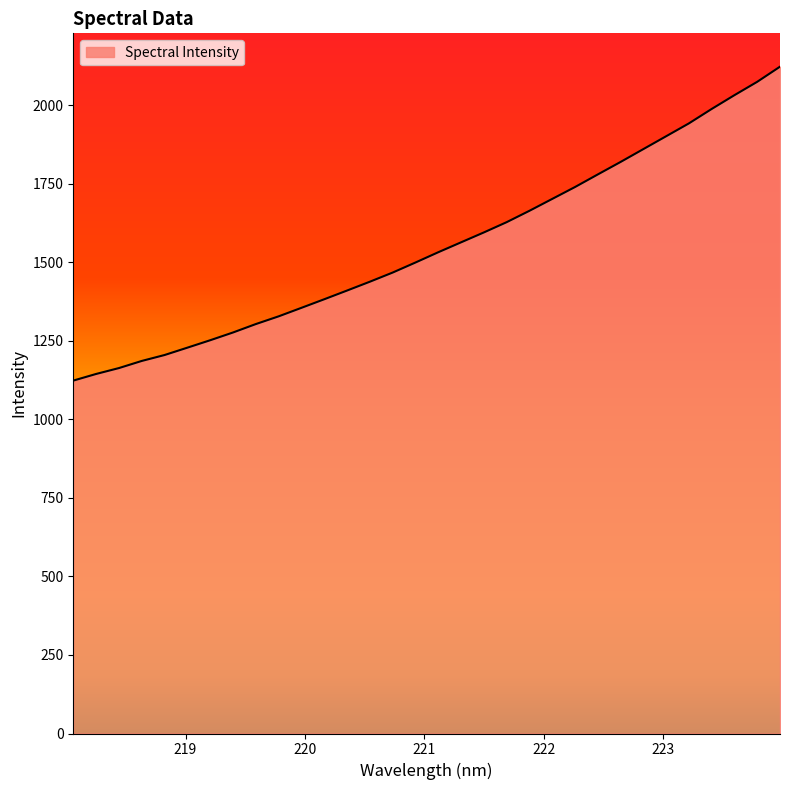

Rank the categories by value from highest to lowest.

223.9802, 223.7895, 223.5987, 223.408, 223.2172, 223.0264, 222.8355, 222.6447, 222.4538, 222.263, 222.0721, 221.8812, 221.6902, 221.4993, 221.3083, 221.1174, 220.9264, 220.7354, 220.5444, 220.3533, 220.1623, 219.9712, 219.7801, 219.589, 219.3979, 219.2067, 219.0156, 218.8244, 218.6332, 218.442, 218.2508, 218.0596